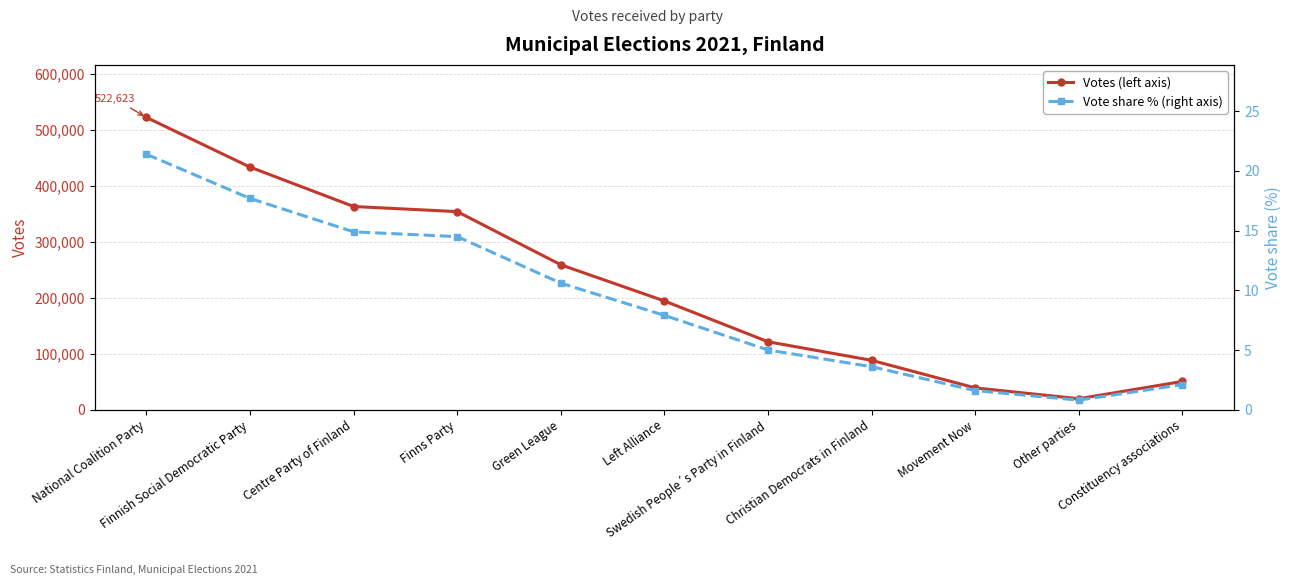

What is the difference between the Votes (left axis) values at Finns Party and Other parties?

334625